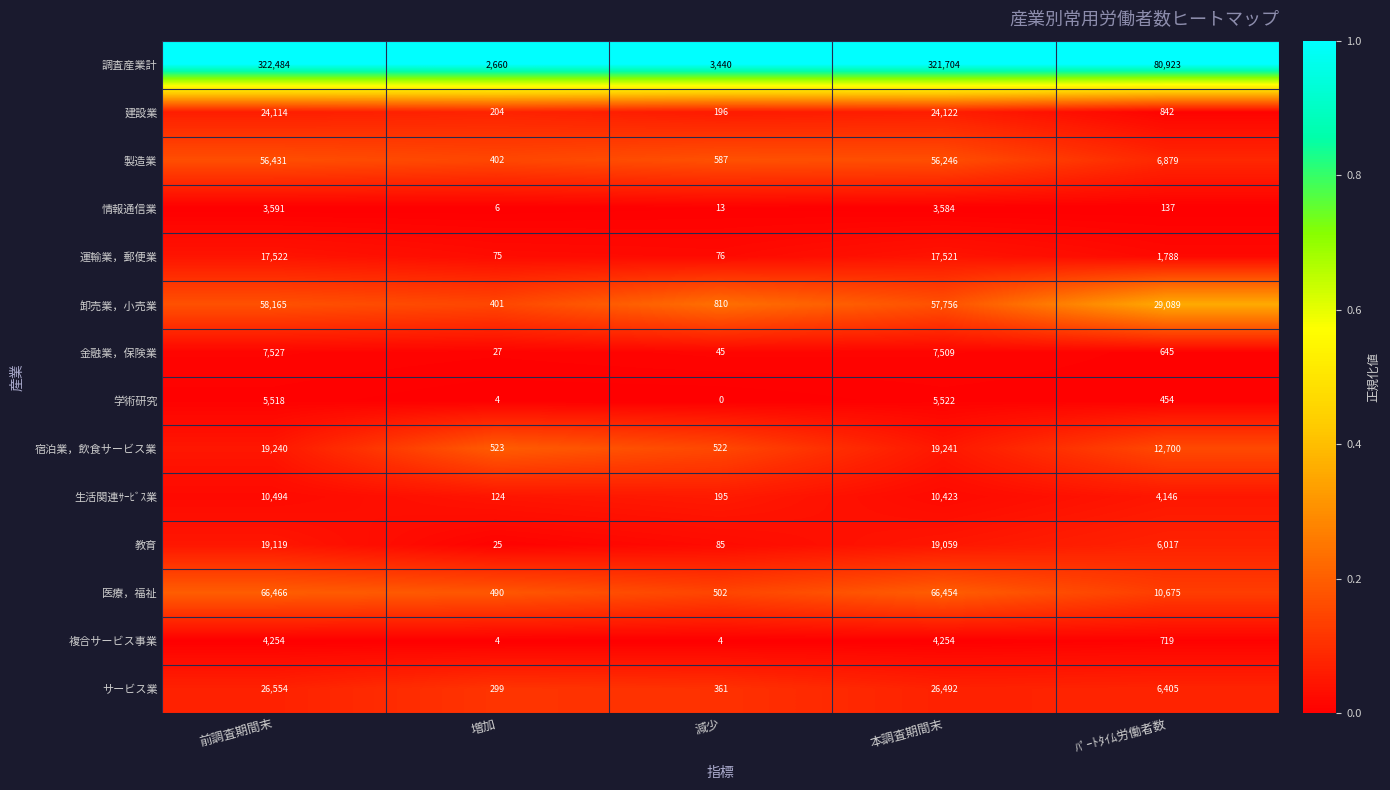

True or false: 教育 has a value of 25 at 増加.

True